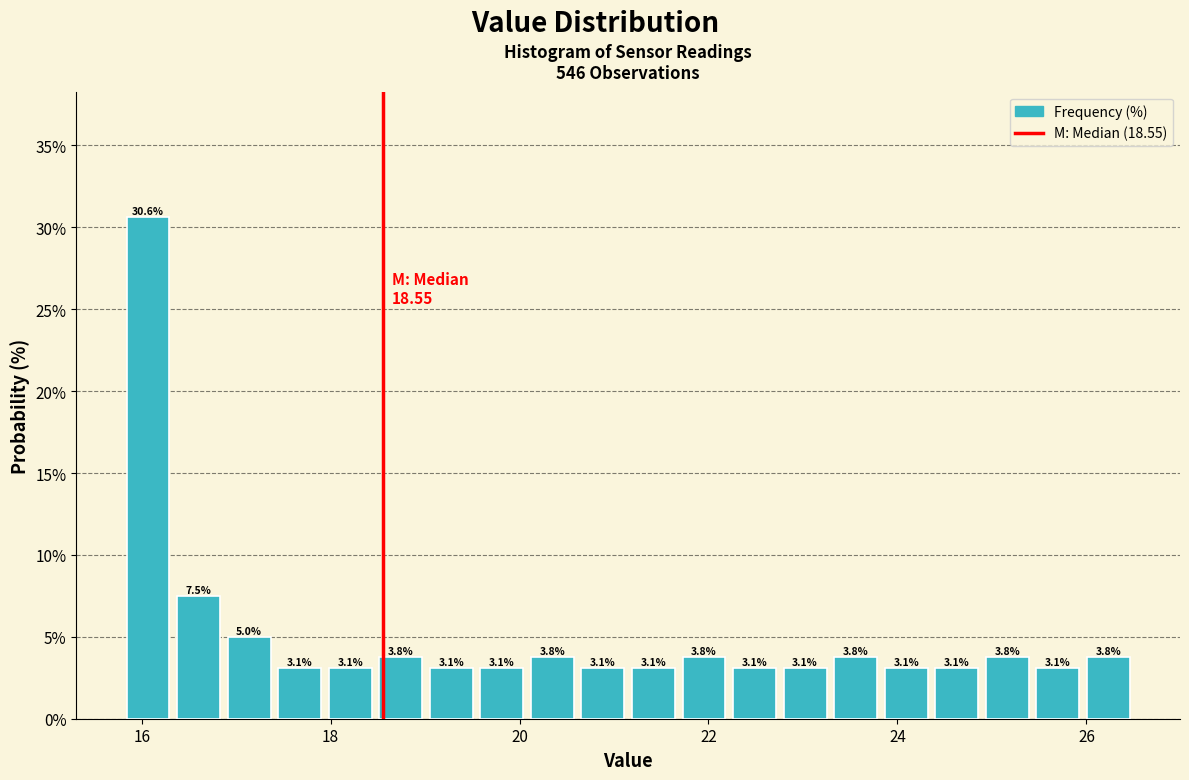

Read against the x-axis, roughly where is the centre of the tallest bar?

16.0